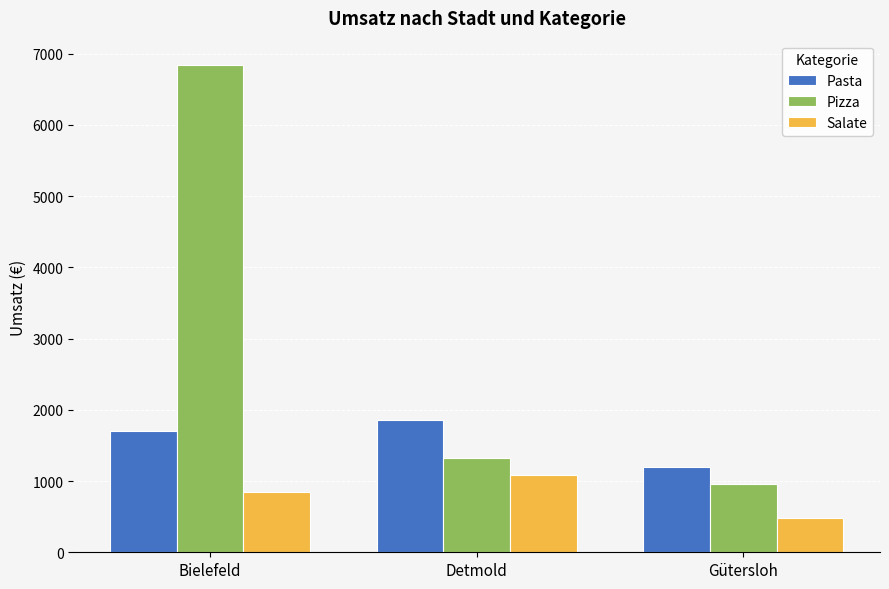

At which label does Pasta reach its minimum?

Gütersloh